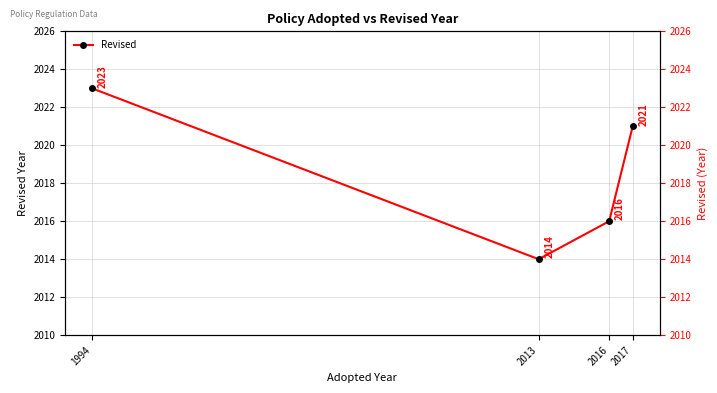

Is it true that the value at 2016 is 2016?

True